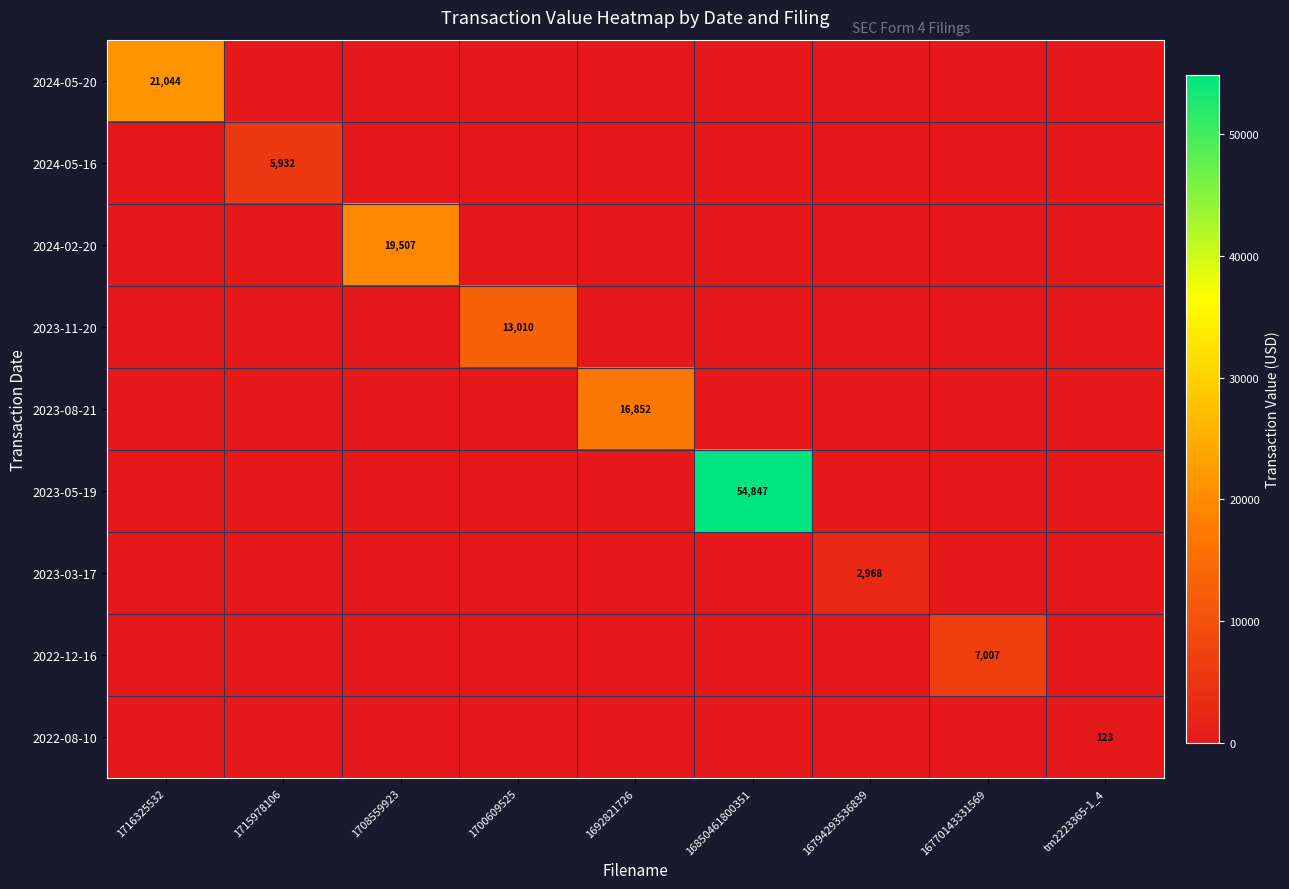

The value of 2022-08-10 at 1692821726 is 52. True or false?

False